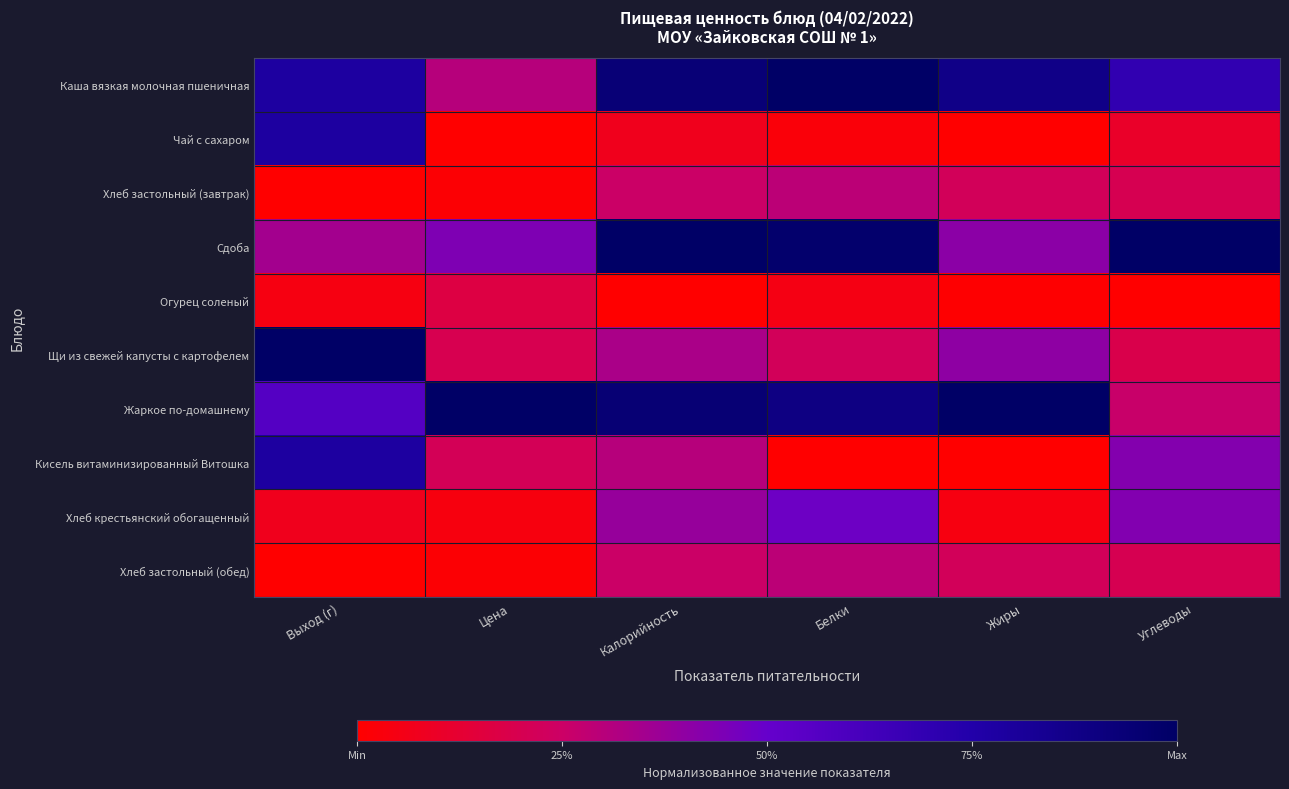

Which series has the largest total across all categories?

Жаркое по-домашнему